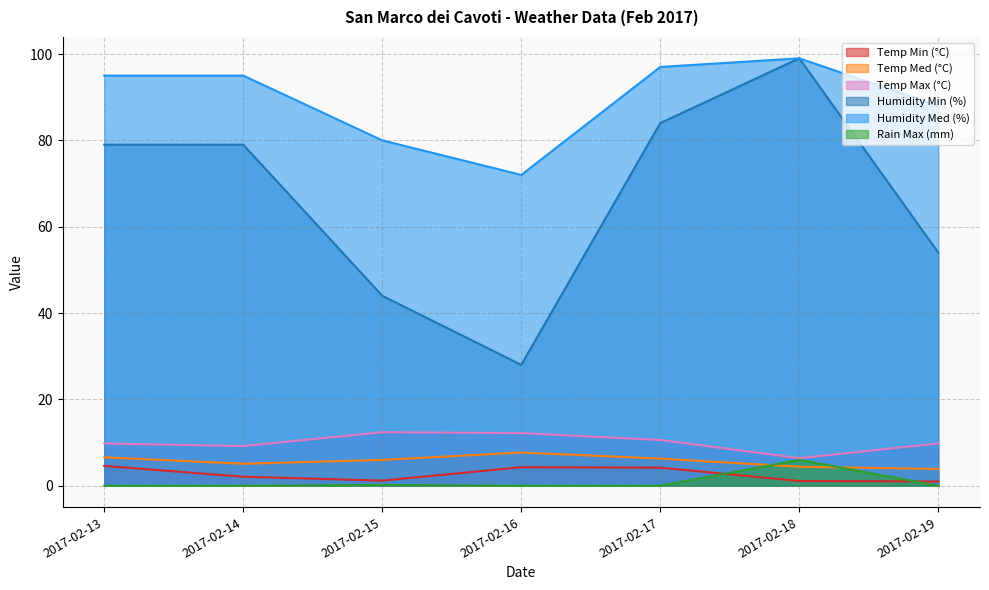

Reading left to right, extract all data points from this chart.

Temp Min (°C): 4.6	2.1	1.2	4.3	4.2	1.1	1.0
Temp Med (°C): 6.6	5.1	6.0	7.7	6.3	4.4	3.9
Temp Max (°C): 9.8	9.2	12.4	12.2	10.6	6.4	9.8
Humidity Min (%): 79.0	79.0	44.0	28.0	84.0	99.0	54.0
Humidity Med (%): 95.0	95.0	80.0	72.0	97.0	99.0	88.0
Rain Max (mm): 0.0	0.0	0.2	0.0	0.0	6.0	0.0